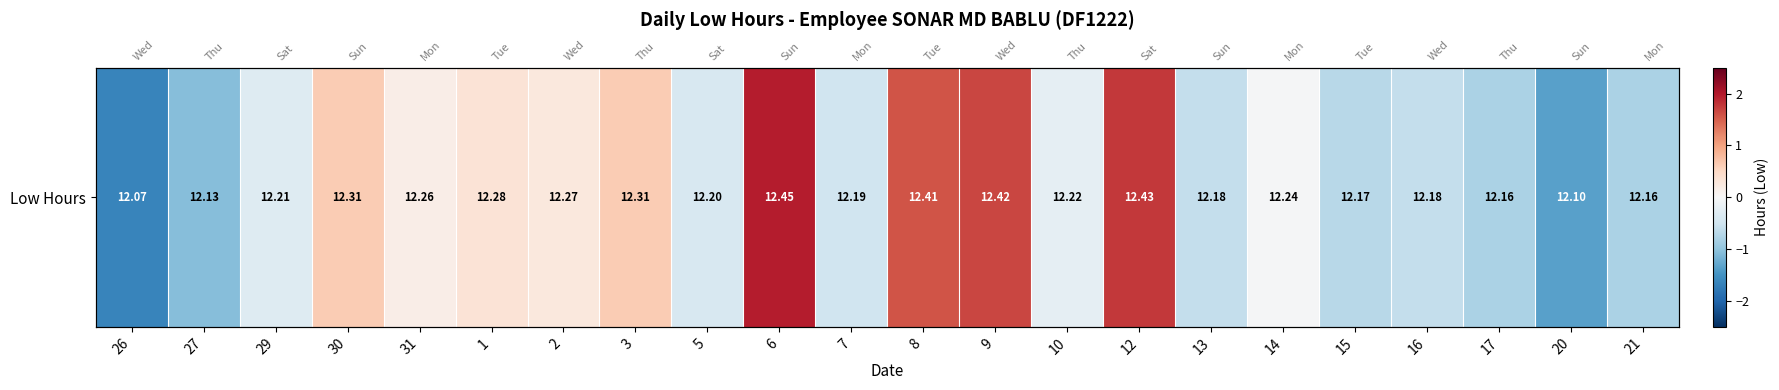

What is the change in value from 7 to 13?

-0.1